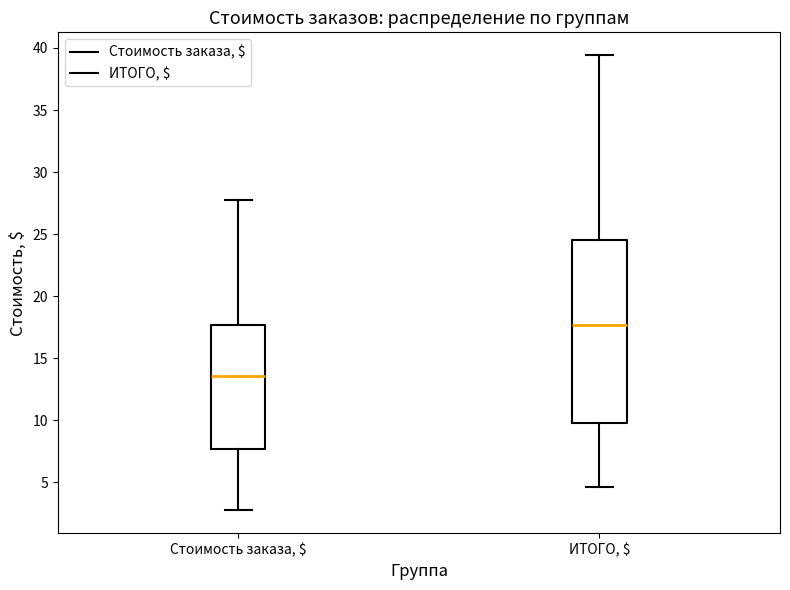

Where is the lower edge of the box for Стоимость заказа, $ on the y-axis? The values are not printed on the chart, so give them approximately, as read against the axis.

7.5